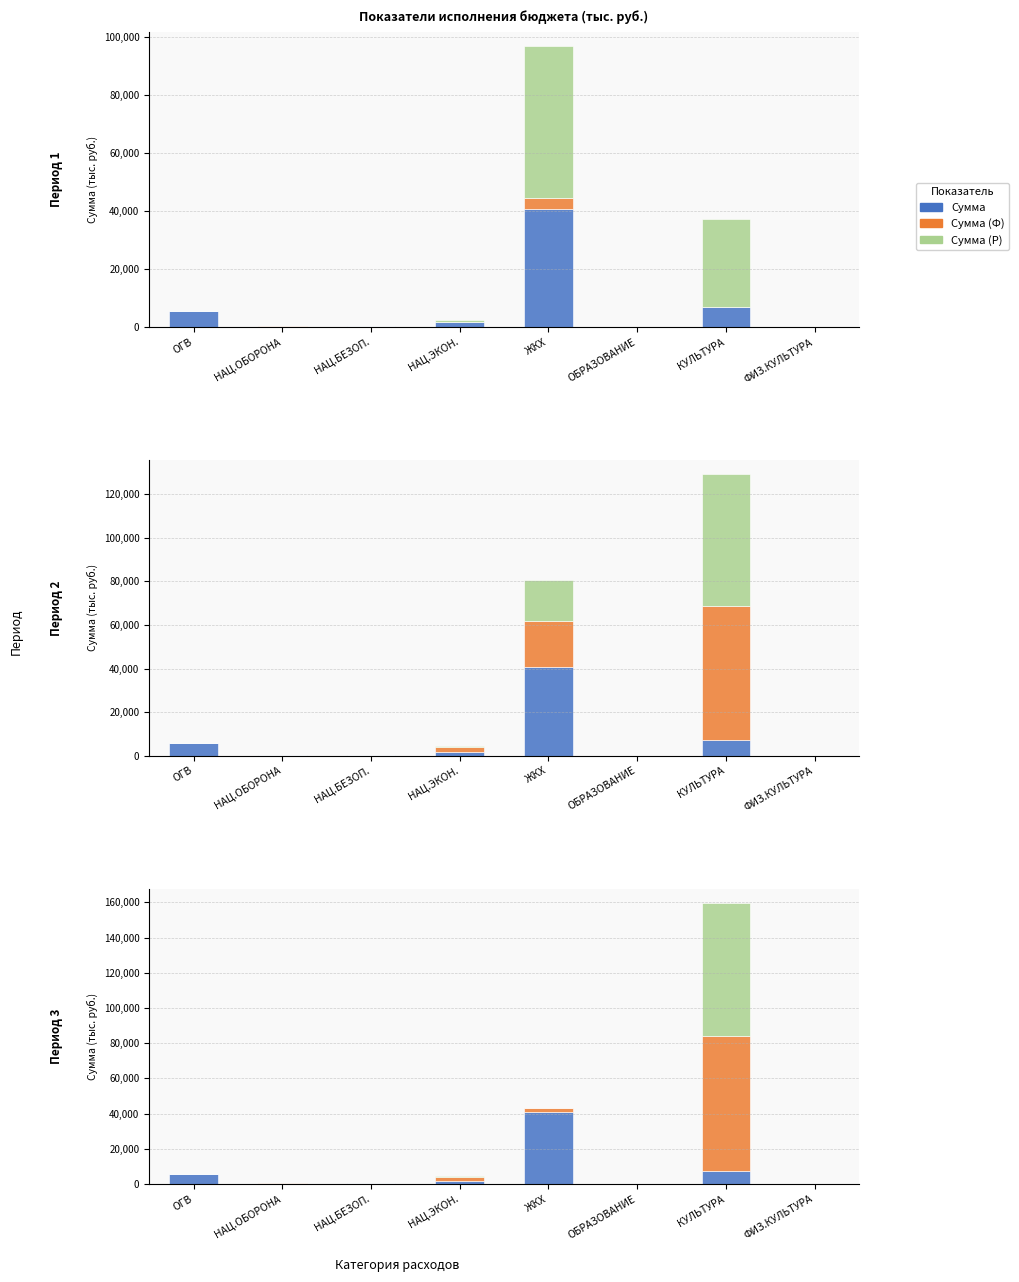

At which category is the sum across all series the highest?

КУЛЬТУРА